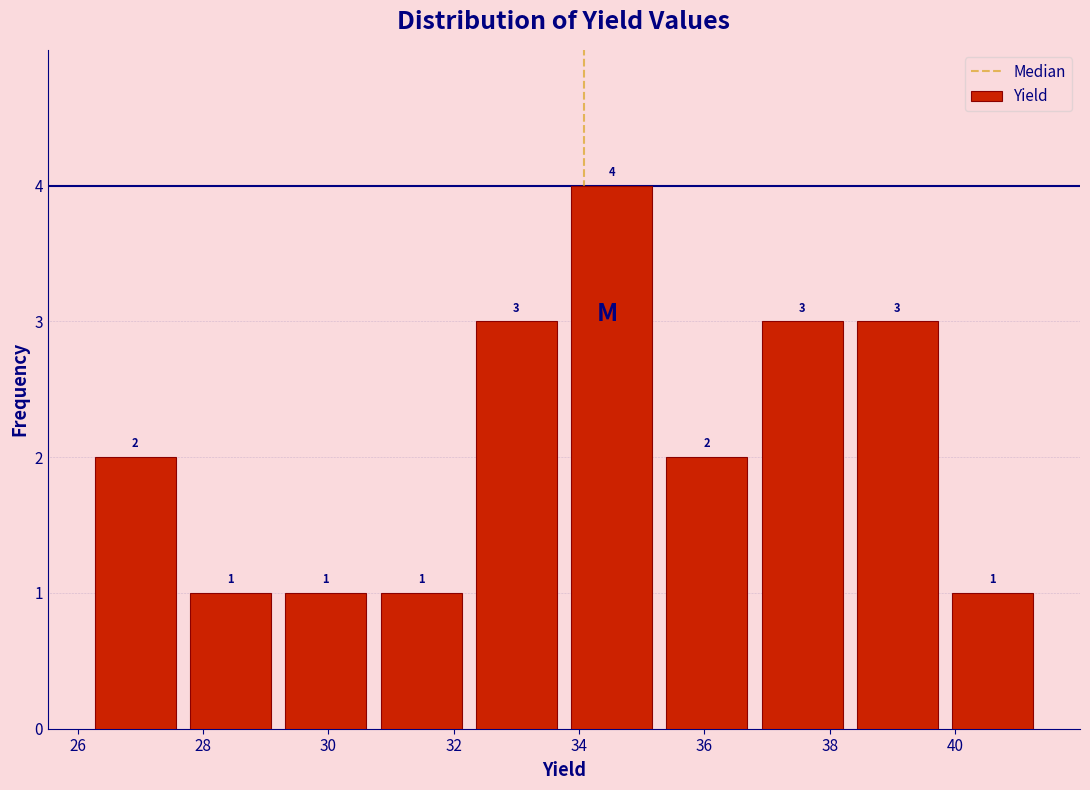

Reading left to right, transcribe this chart: for each bar, give the range it covers on the x-axis and its height. The bar edges are not printed on the chart, so give them approximately, as read against the axis.

26.2 to 27.6: 2
27.6 to 29.2: 1
29.2 to 30.8: 1
30.8 to 32.2: 1
32.2 to 33.8: 3
33.8 to 35.2: 4
35.2 to 36.8: 2
36.8 to 38.4: 3
38.4 to 39.8: 3
39.8 to 41.4: 1